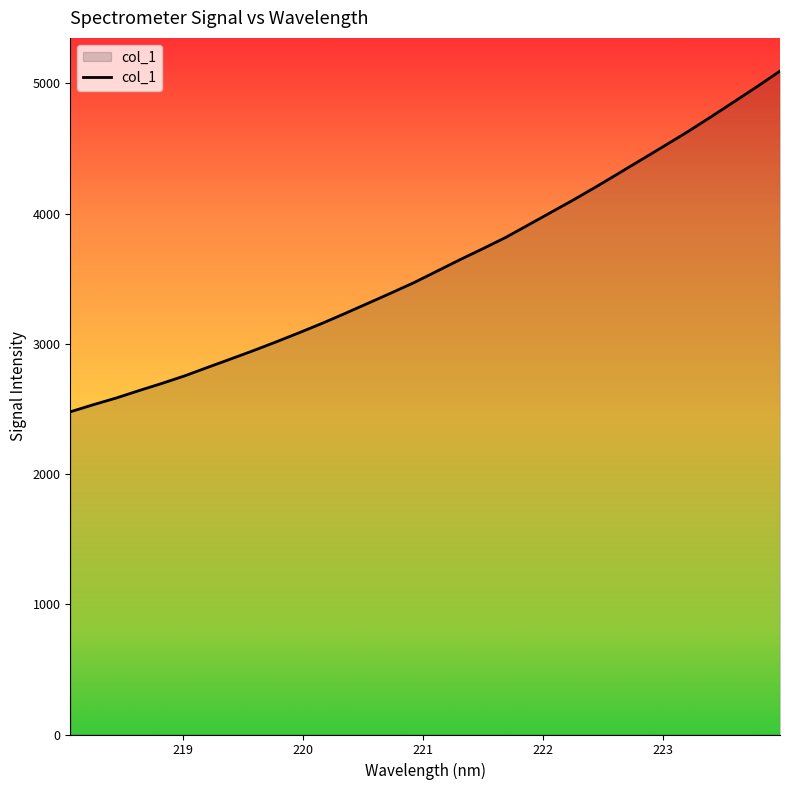

What is the greatest value displayed?

5095.4